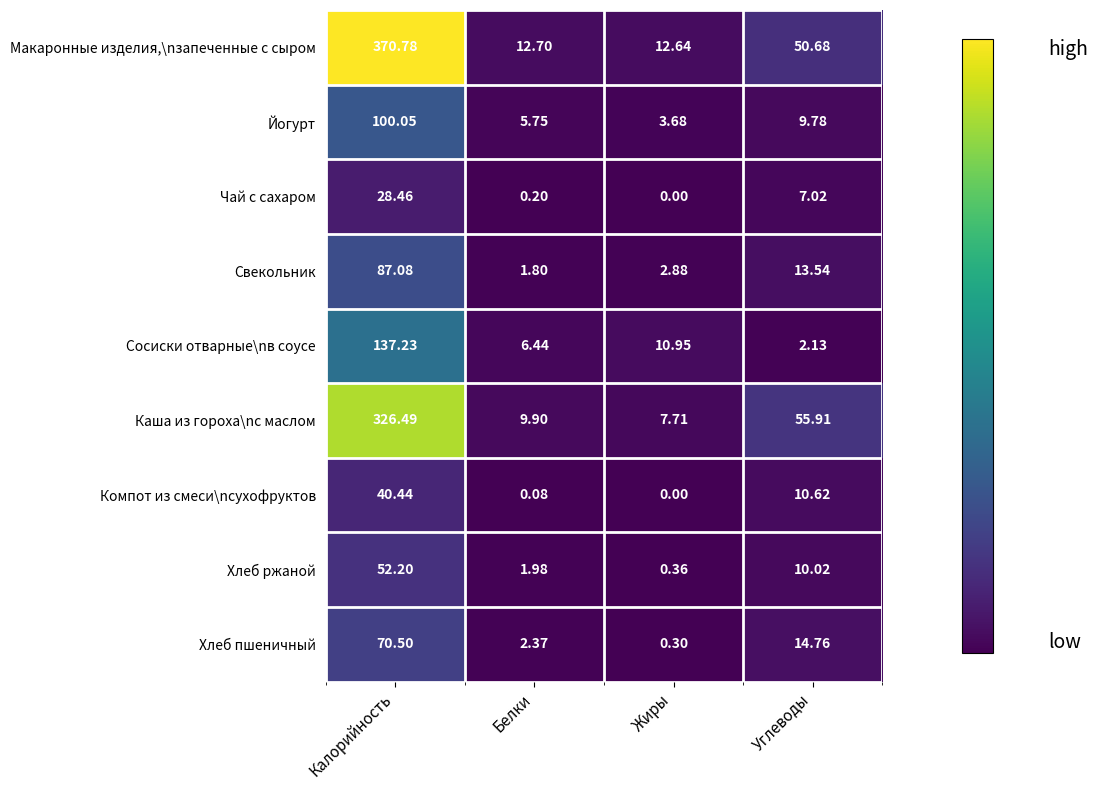

List the series in order of their peak value, highest first.

Макаронные изделия,\nзапеченные с сыром, Каша из гороха\nс маслом, Сосиски отварные\nв соусе, Йогурт, Свекольник, Хлеб пшеничный, Хлеб ржаной, Компот из смеси\nсухофруктов, Чай с сахаром